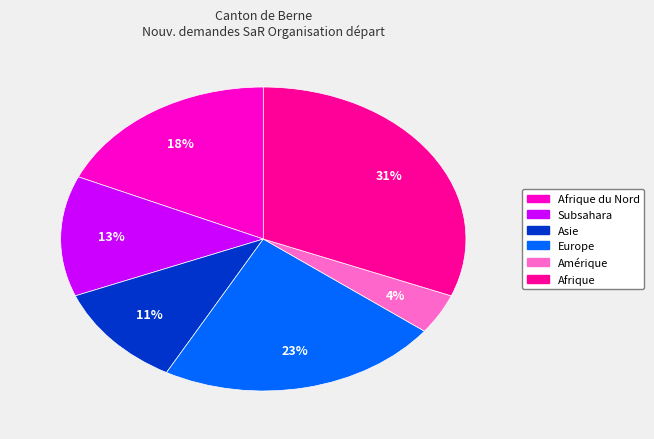

How many slices are in this pie chart?

6